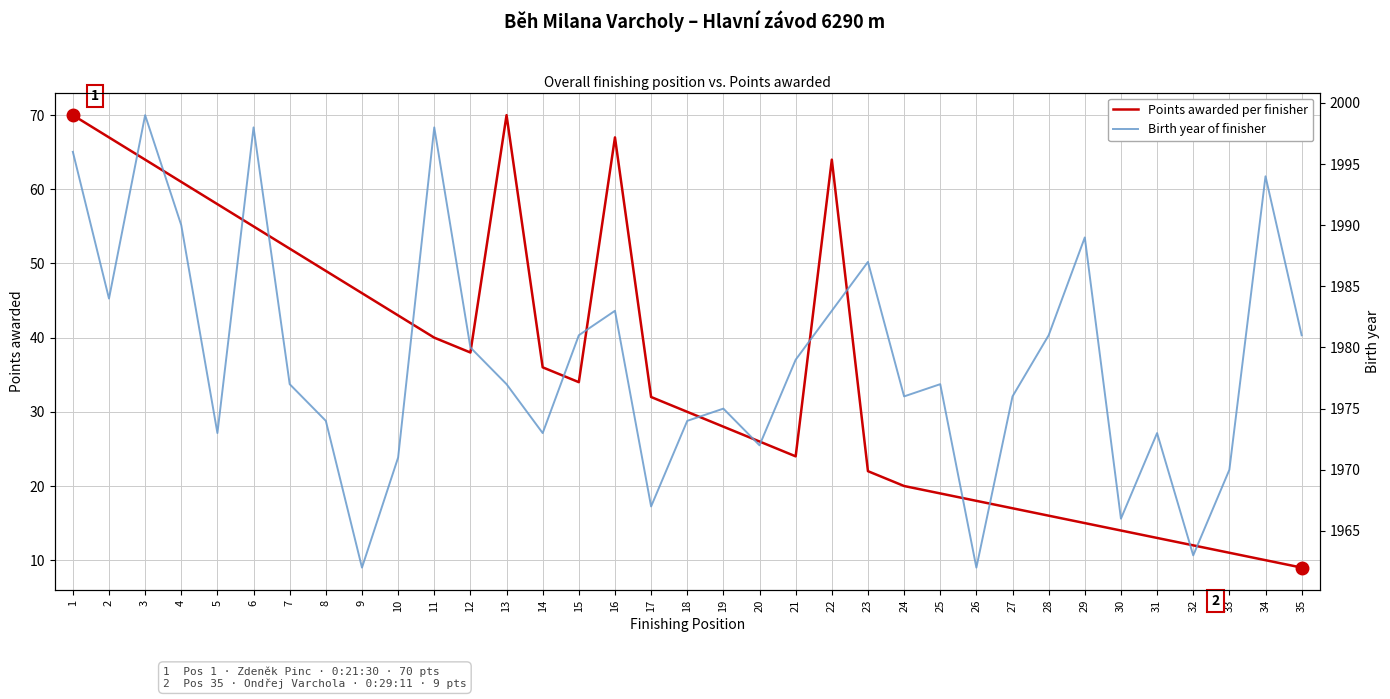

At 2, list the series in order from smallest to largest.

Points awarded per finisher, Birth year of finisher